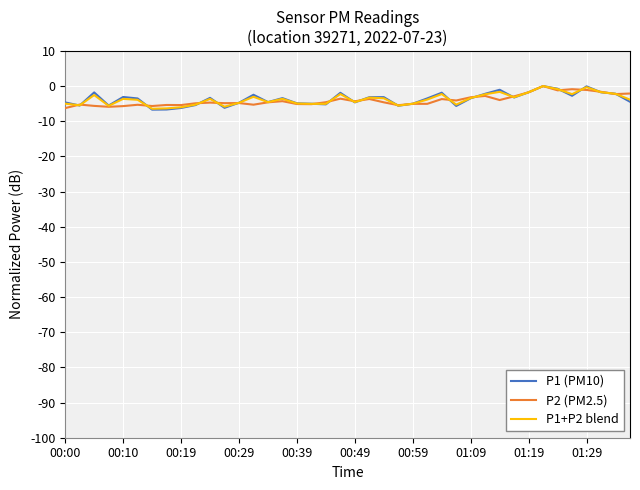

Which series has the widest spread of values?

P1 (PM10)